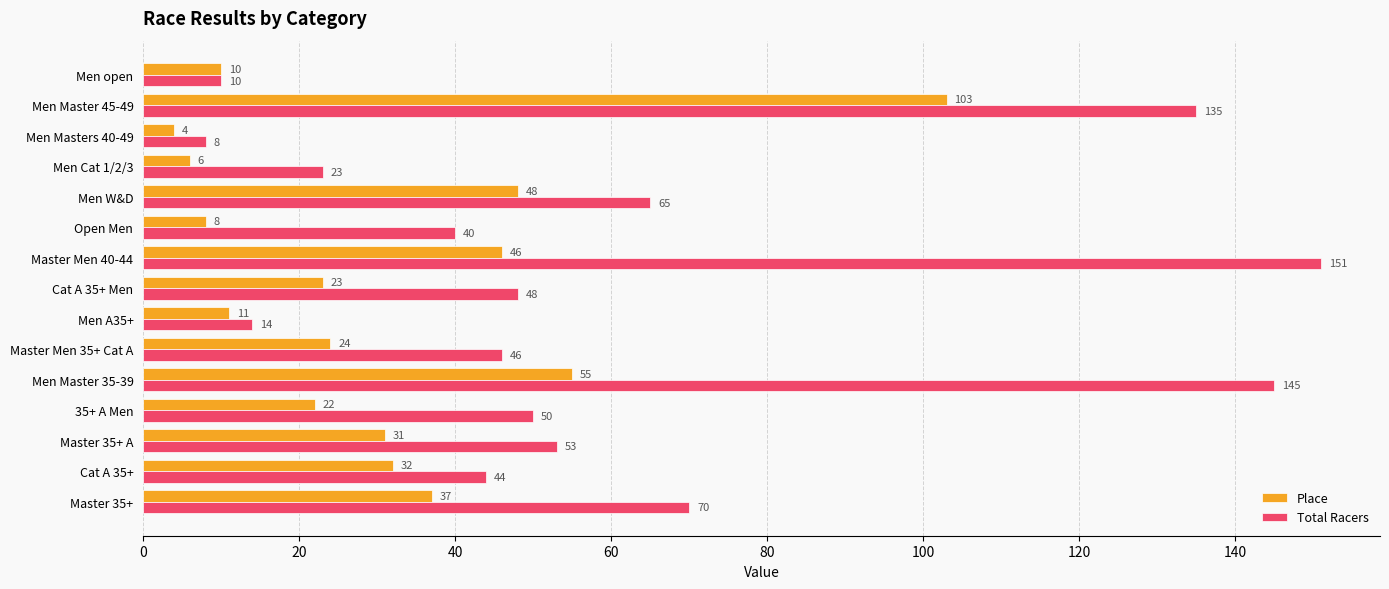

True or false: Place has a value of 8 at Open Men.

True